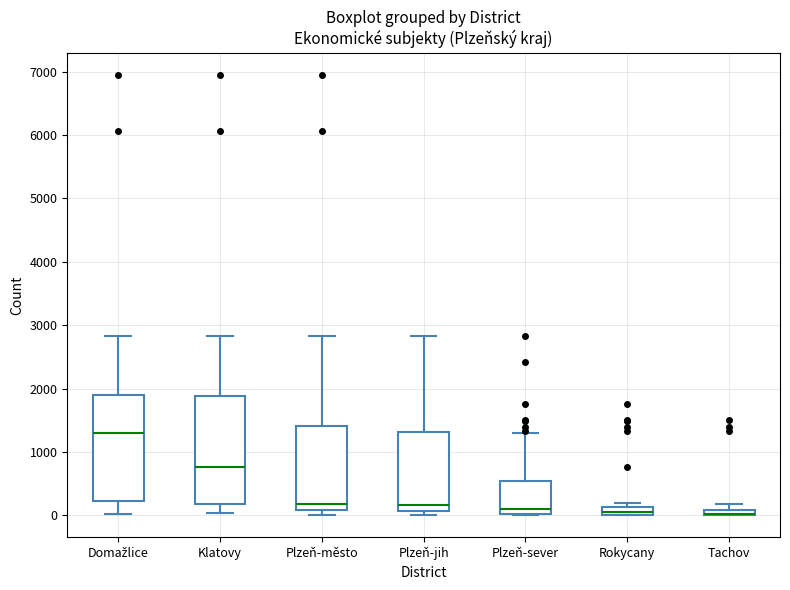

Where does the median line of the box for Plzeň-jih sit on the y-axis? The values are not printed on the chart, so give them approximately, as read against the axis.

200